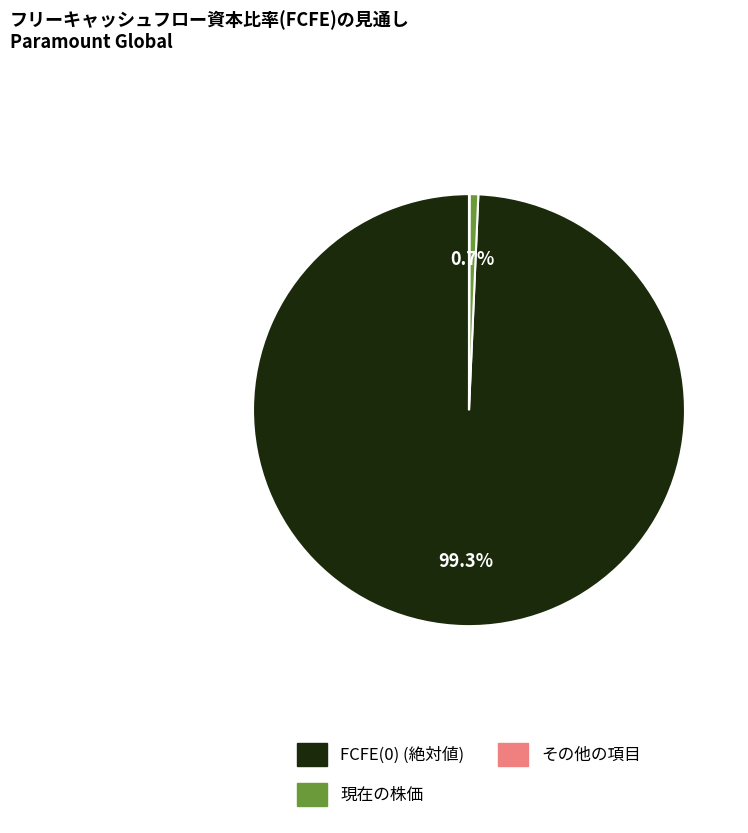

Does any single category account for the majority?

Yes